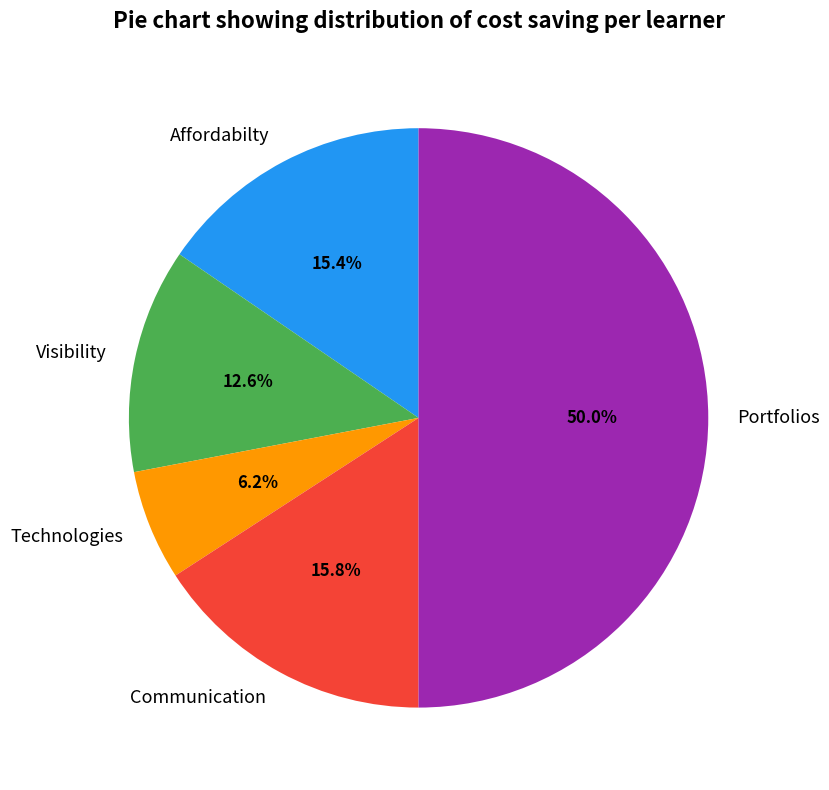

Approximately how many times larger is the value at Technologies compared to Portfolios?

0.1